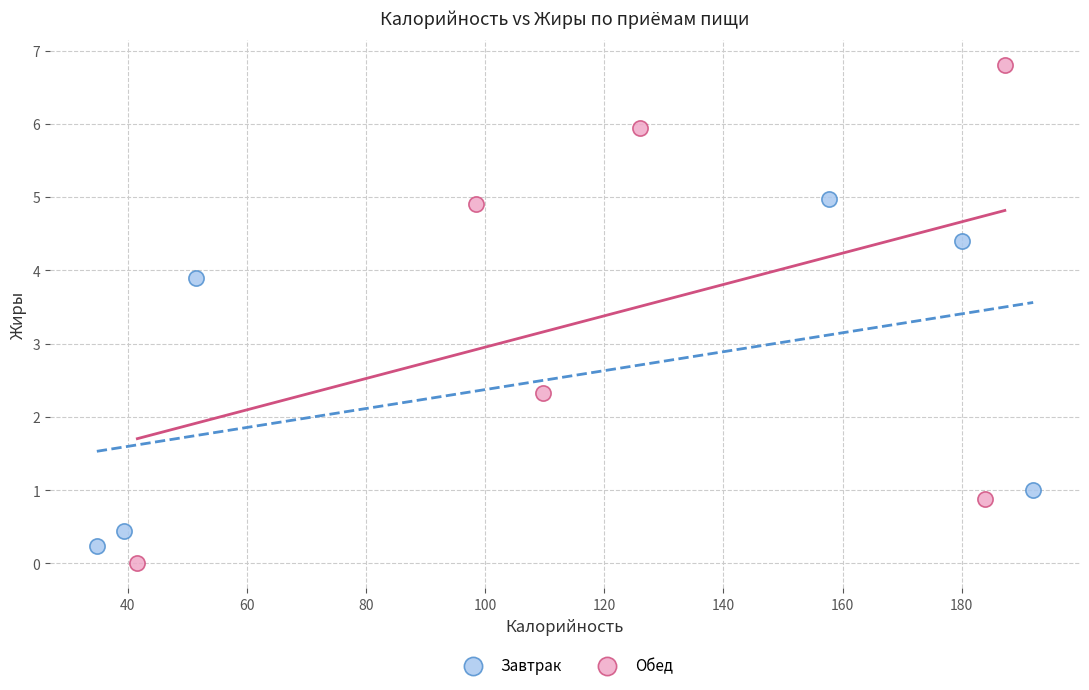

Which series has the widest spread of Y values?

Обед